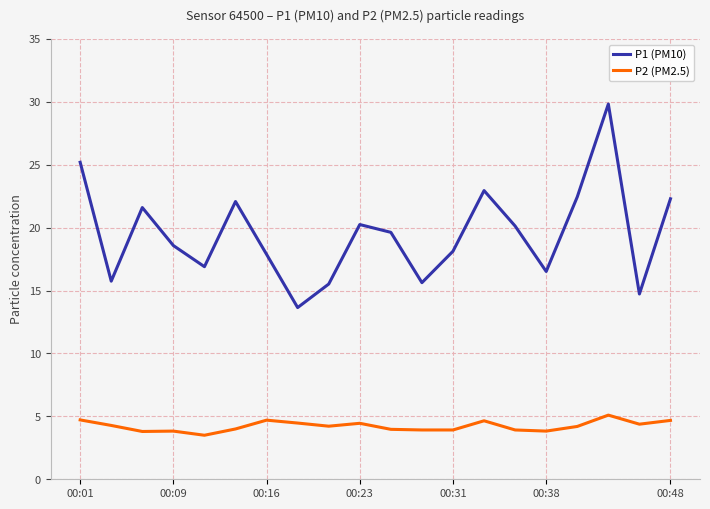

List the series in order of their overall mean, highest first.

P1 (PM10), P2 (PM2.5)